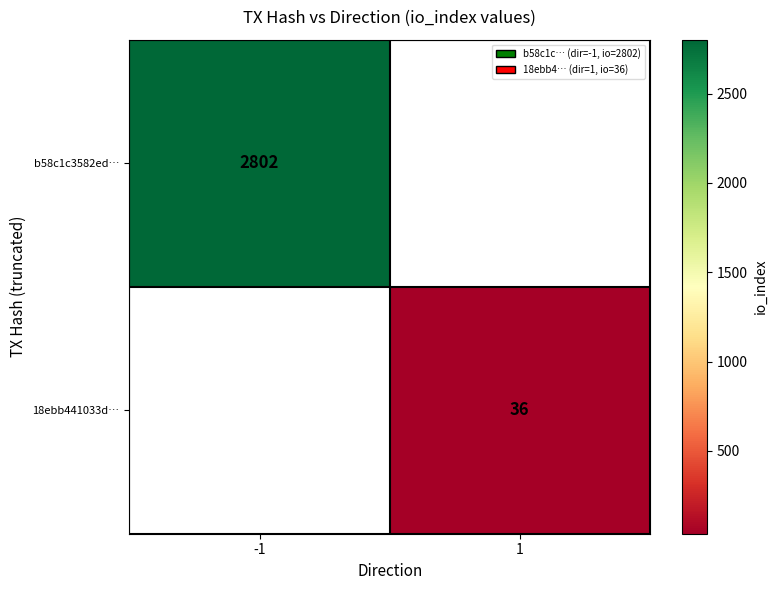

The 18ebb441033d… series shows 36 at 1. True or false?

True